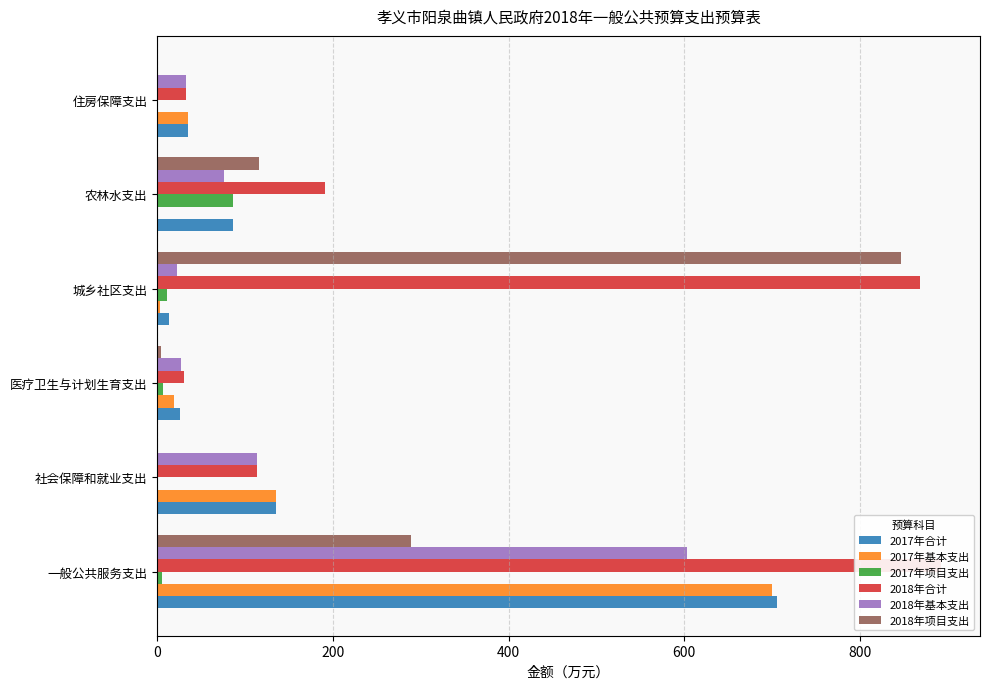

What is the value of the 2017年基本支出 bar at the 6th from the left?

35.1